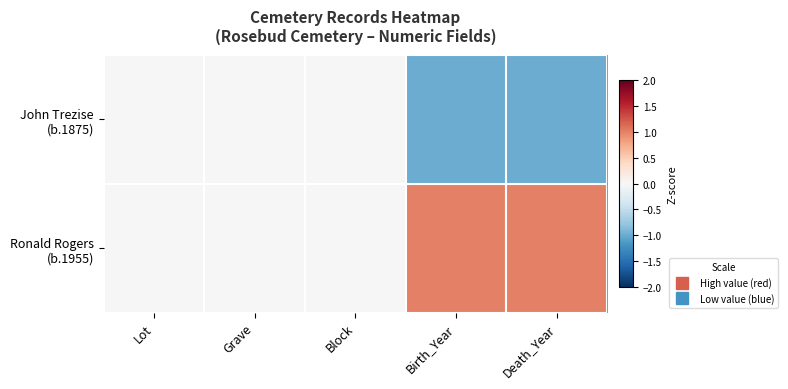

How many categories are shown in the chart?

5